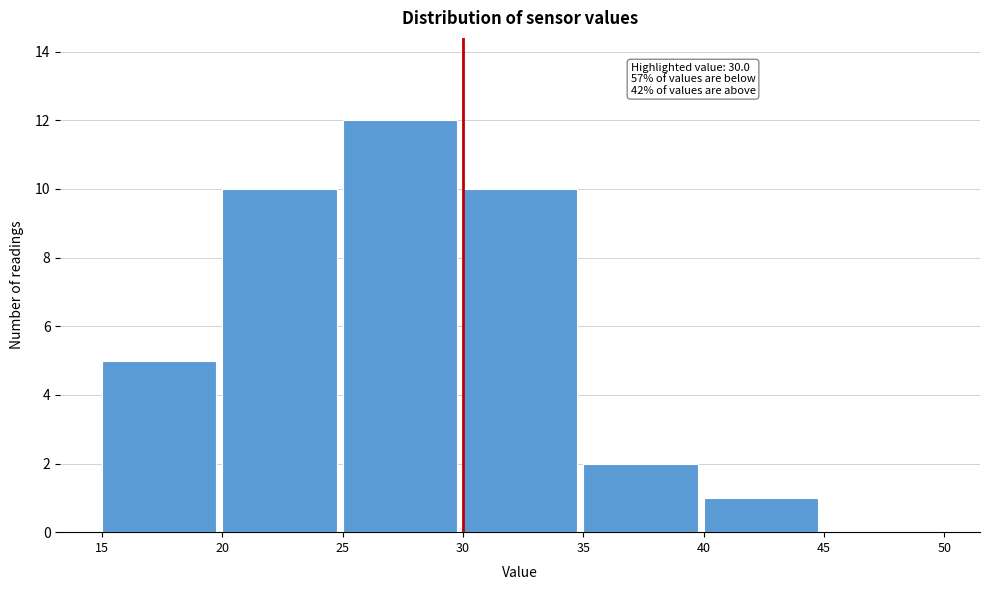

Which range on the x-axis has the tallest bar?

25 to 30